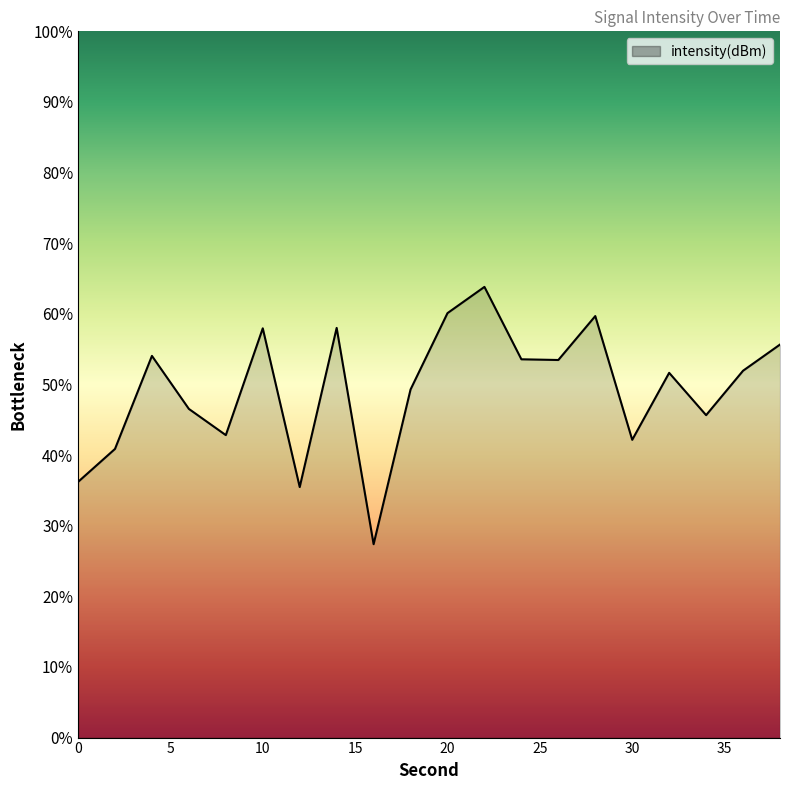

Rank the categories by value from lowest to highest.

16, 12, 0, 2, 30, 8, 34, 6, 18, 32, 36, 26, 24, 4, 38, 10, 14, 28, 20, 22